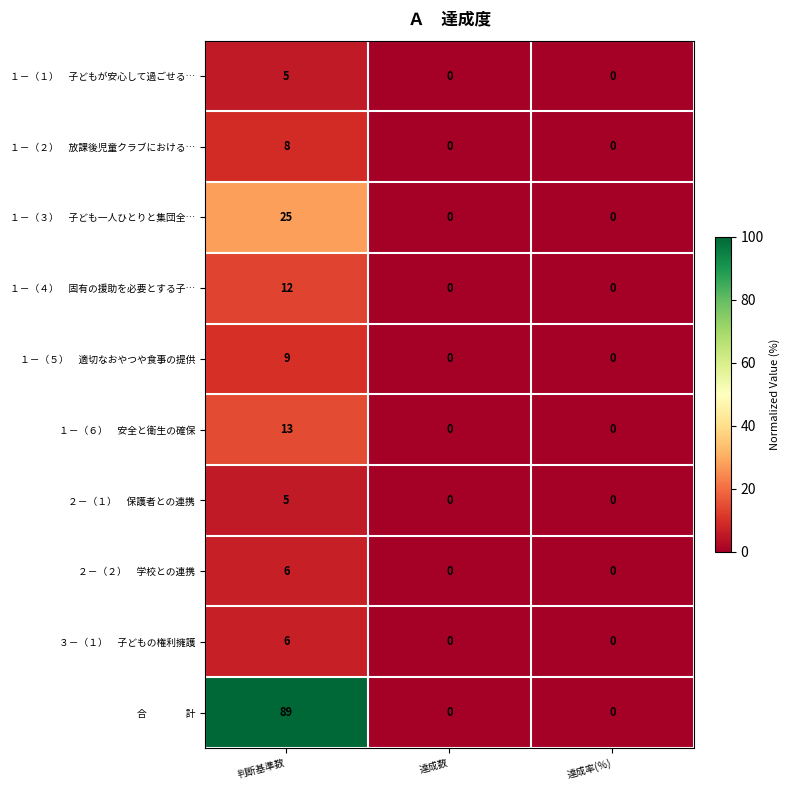

At which category is the sum across all series the highest?

判断基準数